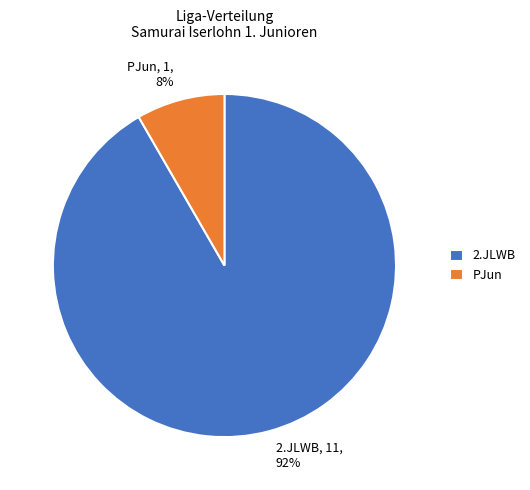

To the nearest percent, what percentage of the pie is PJun, 1, 8%?

8%